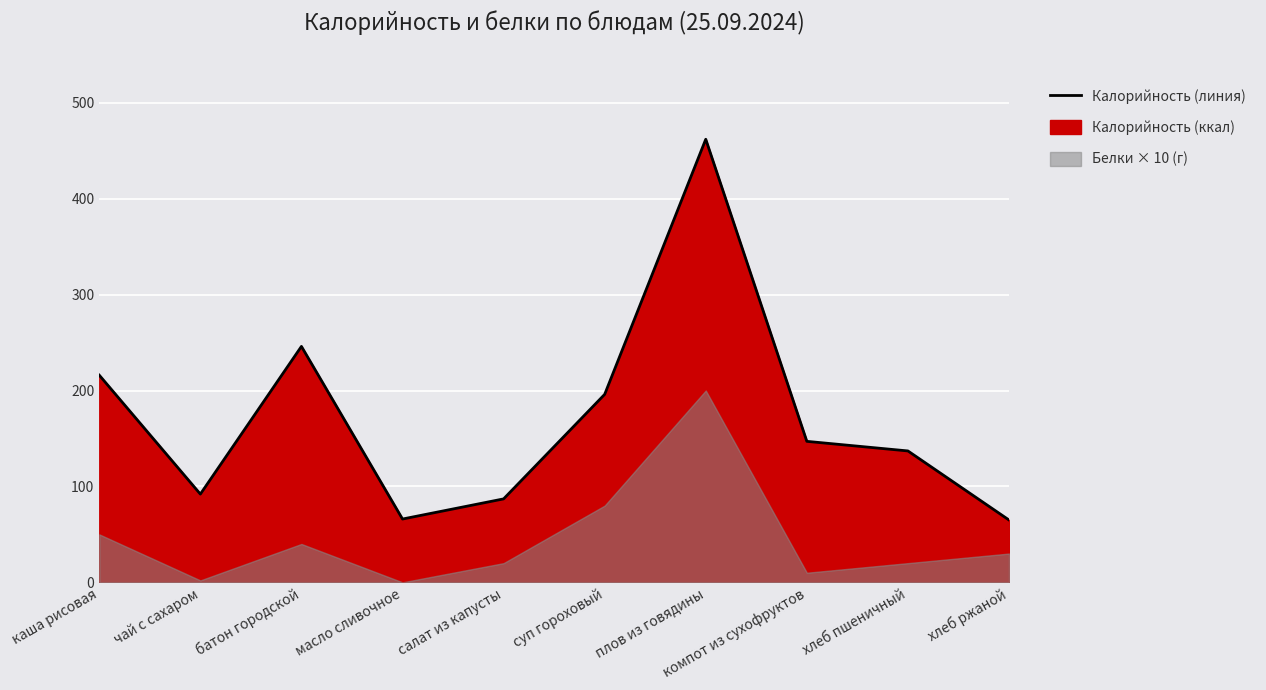

What is the difference between the second highest and second lowest values?

180